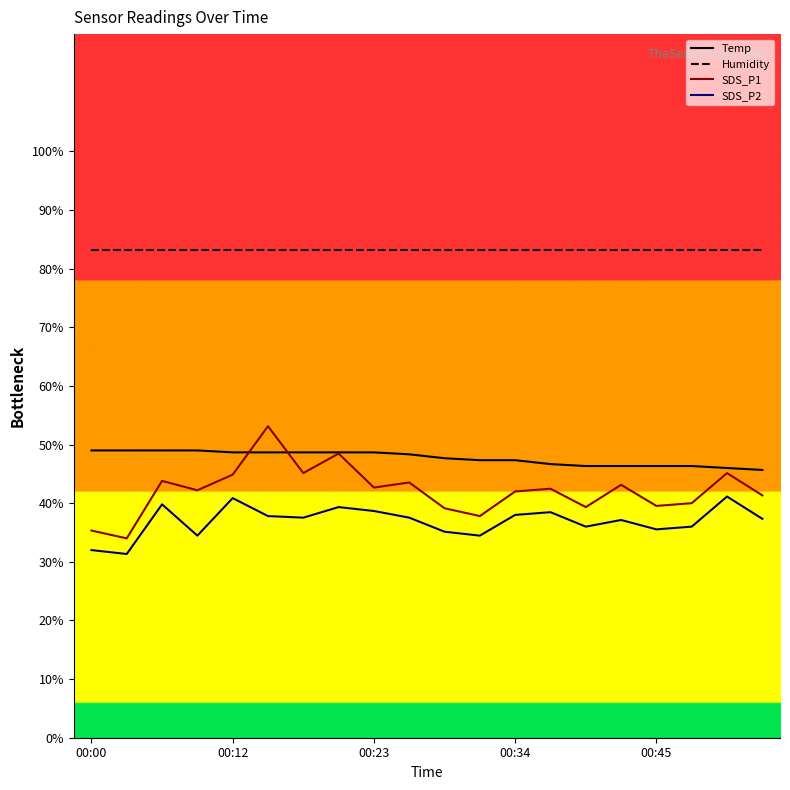

What is the minimum value shown in the chart?

31.3